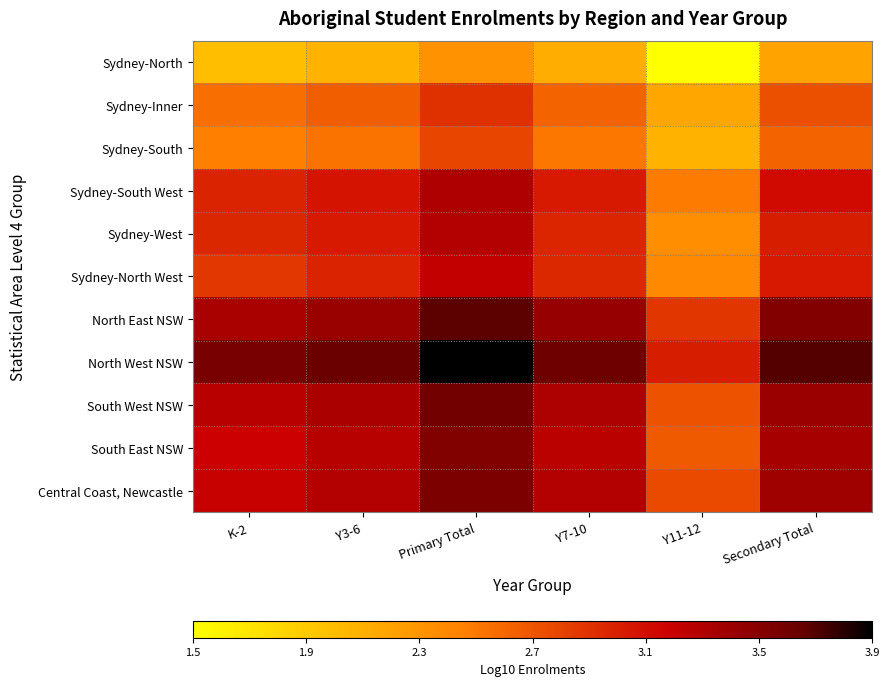

How many data points does each series have?

6